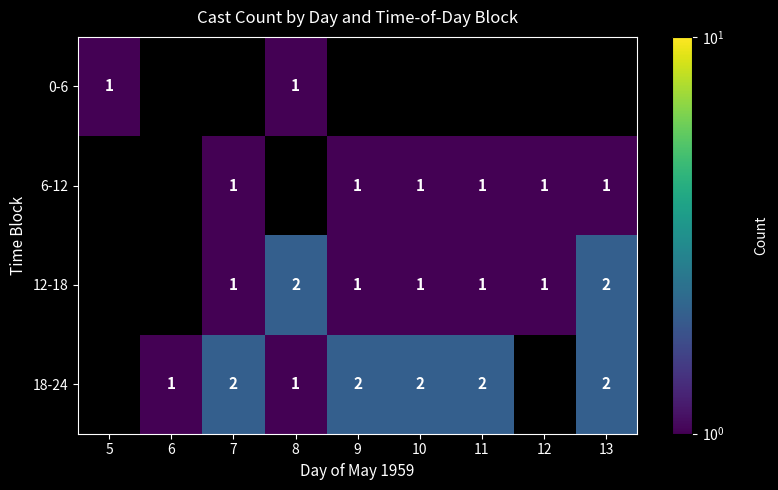

What is the difference between the highest and lowest values at 8?

1.0